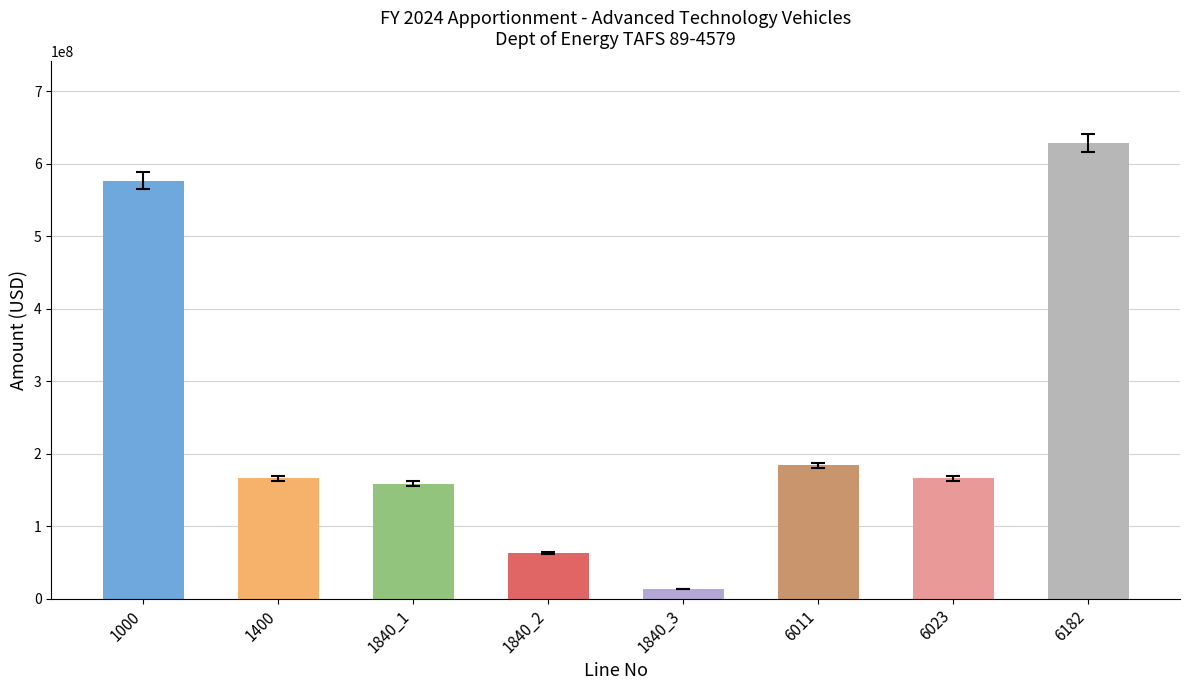

True or false: the data shows 34744676 at 1840_2.

False